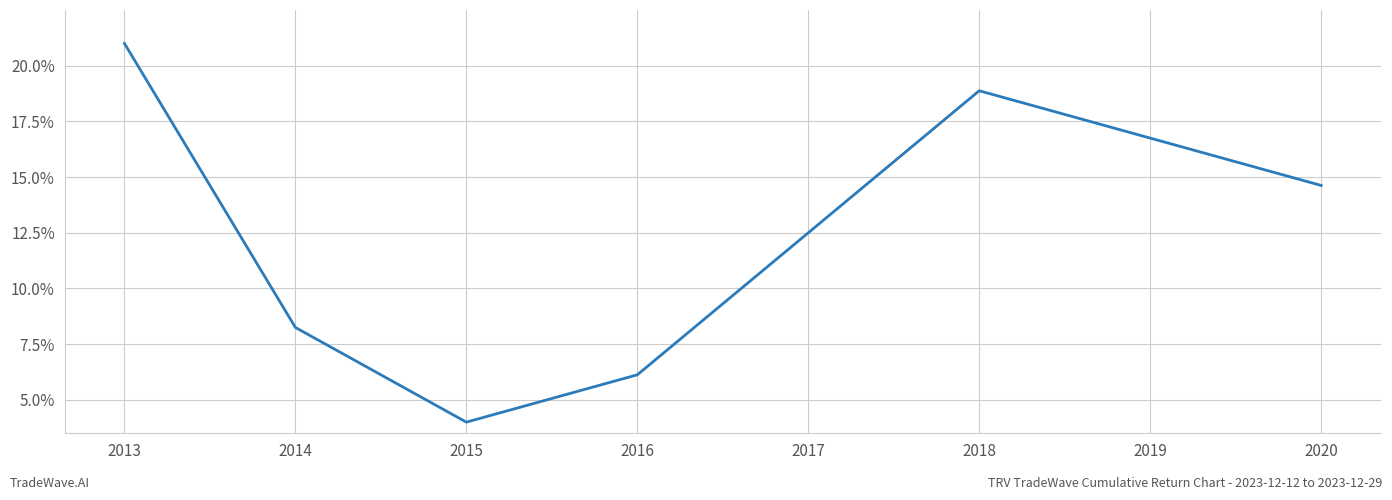

Does the chart display data point markers on the line(s)?

No